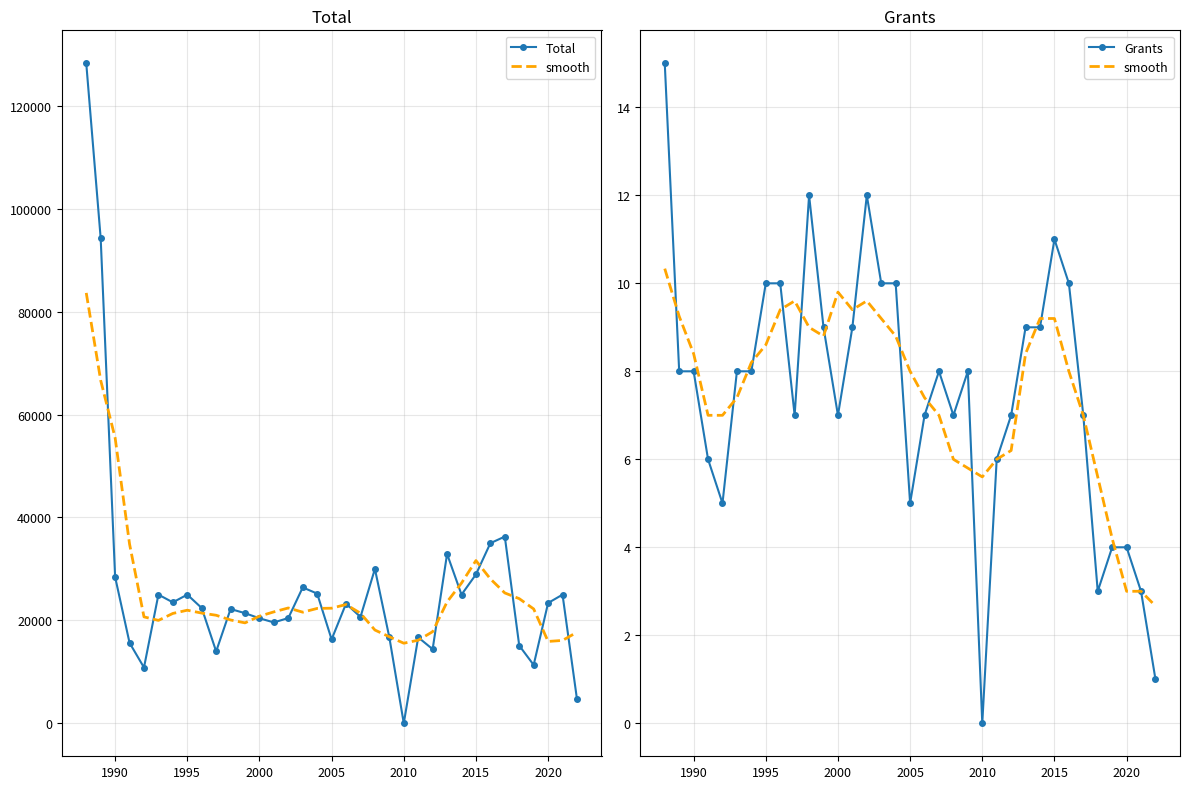

True or false: Grants and Total intersect in this chart.

False